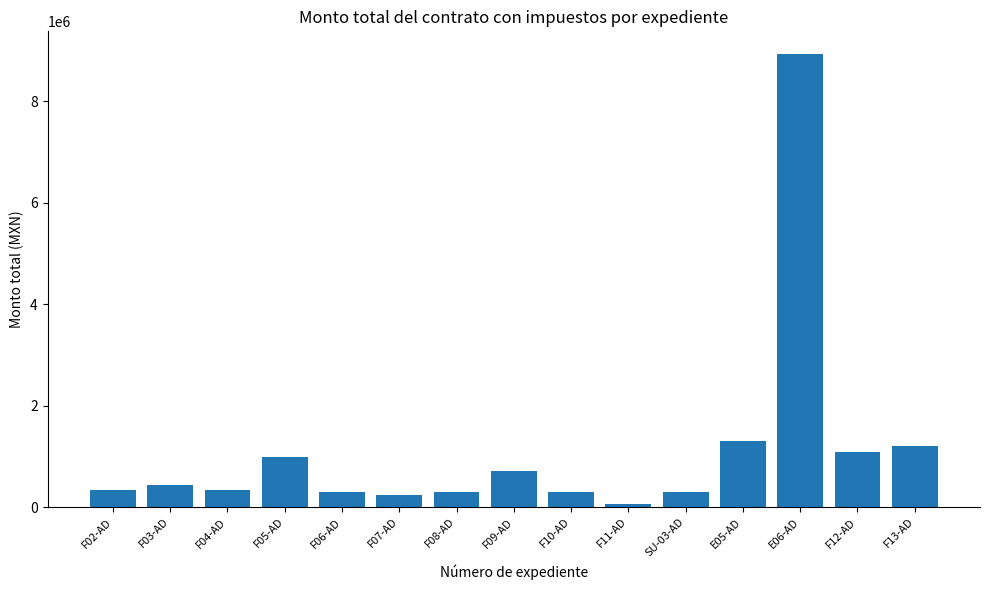

Is it true that the value at F05-AD is 984032.7?

True